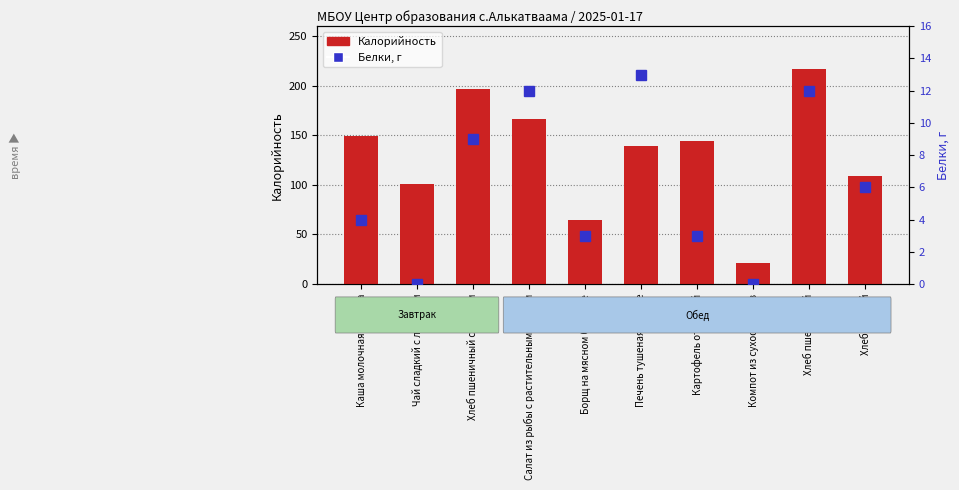

List the series in order of their peak value, lowest first.

Белки, г, Калорийность